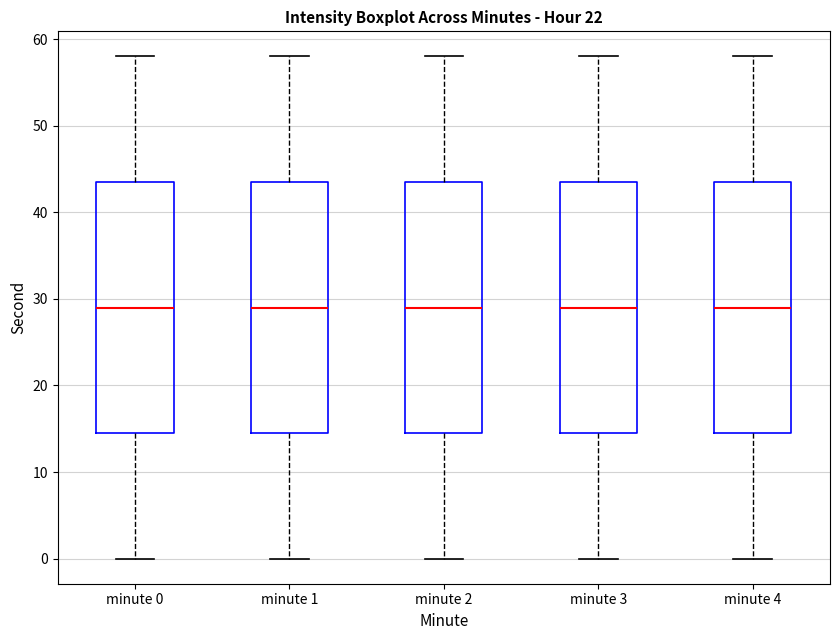

Where does the median line of the box for minute 4 sit on the y-axis? The values are not printed on the chart, so give them approximately, as read against the axis.

29